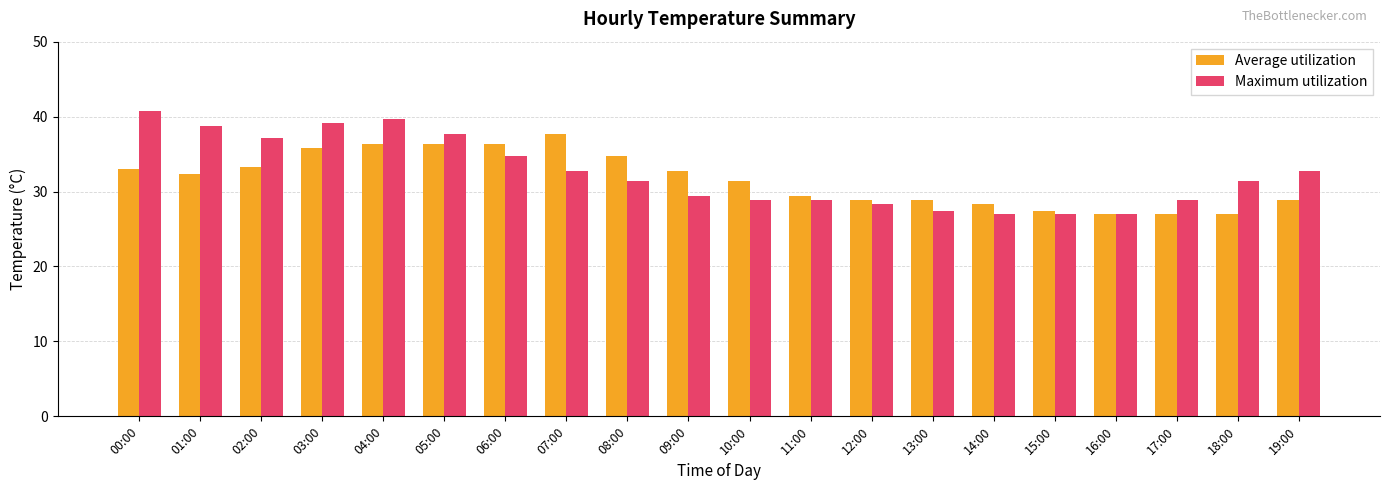

Reading left to right, list all the values displayed in this chart.

Average utilization: 00:00=33.0	01:00=32.3	02:00=33.3	03:00=35.8	04:00=36.3	05:00=36.3	06:00=36.3	07:00=37.7	08:00=34.8	09:00=32.8	10:00=31.4	11:00=29.4	12:00=28.9	13:00=28.9	14:00=28.4	15:00=27.4	16:00=27.0	17:00=27.0	18:00=27.0	19:00=28.9
Maximum utilization: 00:00=40.7	01:00=38.7	02:00=37.2	03:00=39.2	04:00=39.7	05:00=37.7	06:00=34.8	07:00=32.8	08:00=31.4	09:00=29.4	10:00=28.9	11:00=28.9	12:00=28.4	13:00=27.4	14:00=27.0	15:00=27.0	16:00=27.0	17:00=28.9	18:00=31.4	19:00=32.8